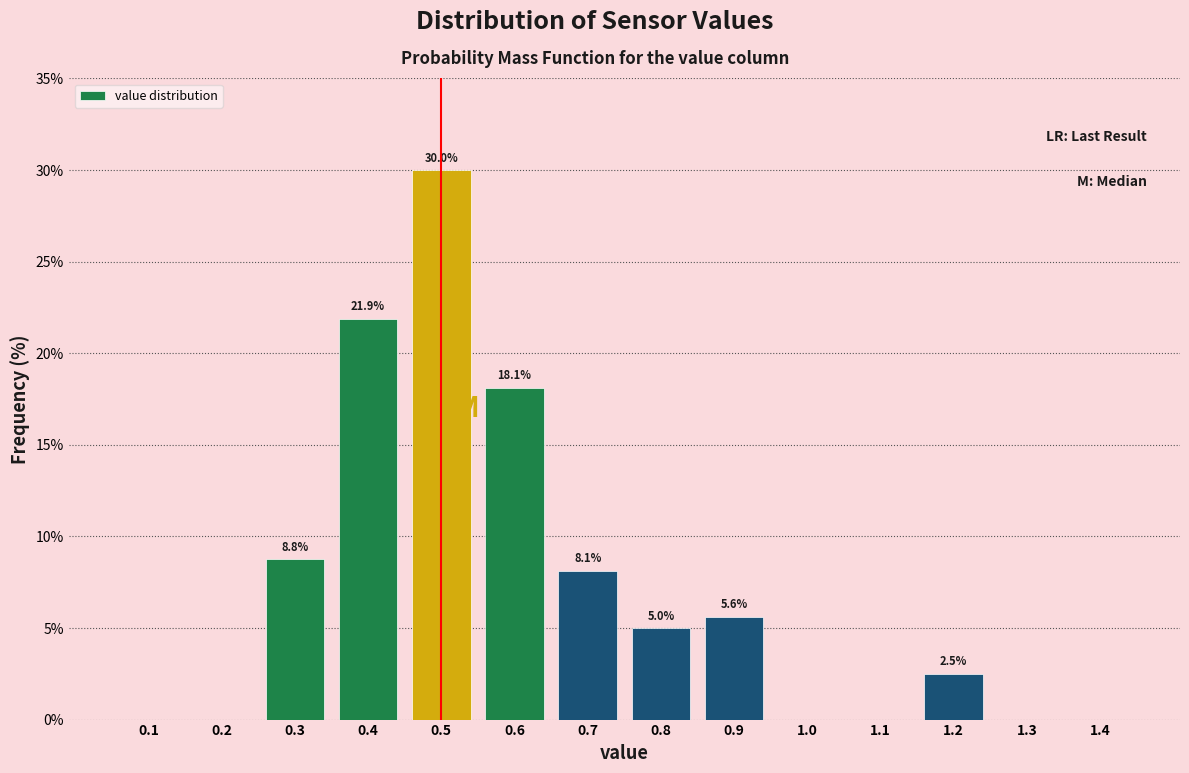

Over which range of the x-axis is the bar tallest?

0.45 to 0.55